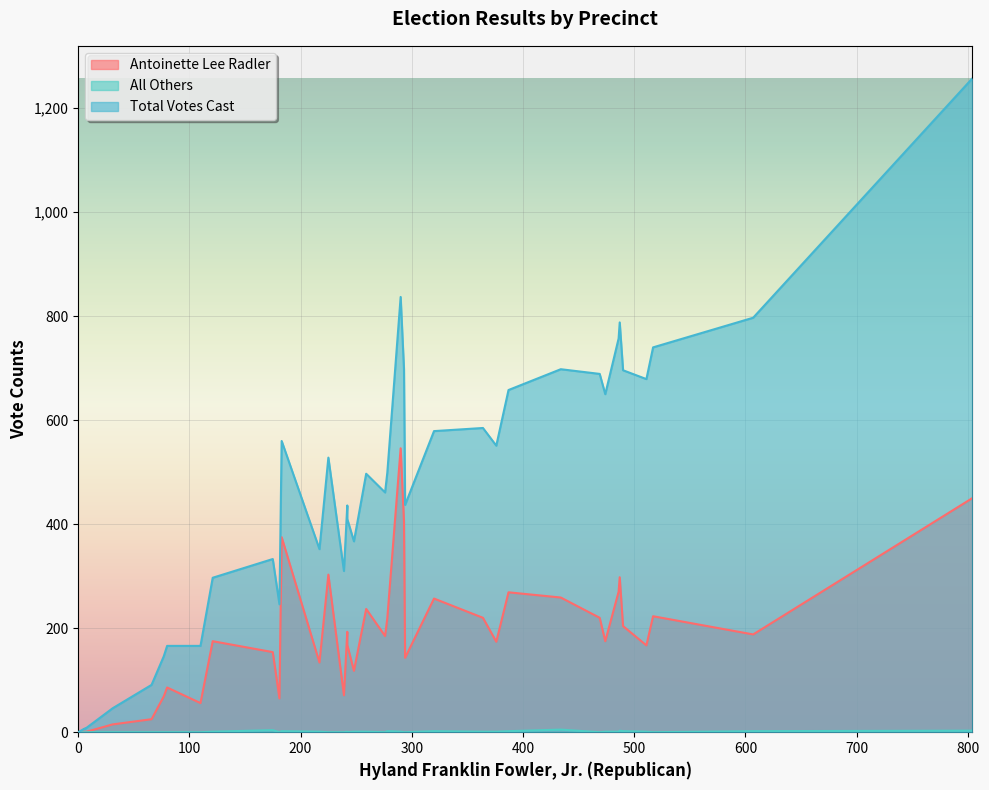

Where is the first local maximum for Antoinette Lee Radler?

3